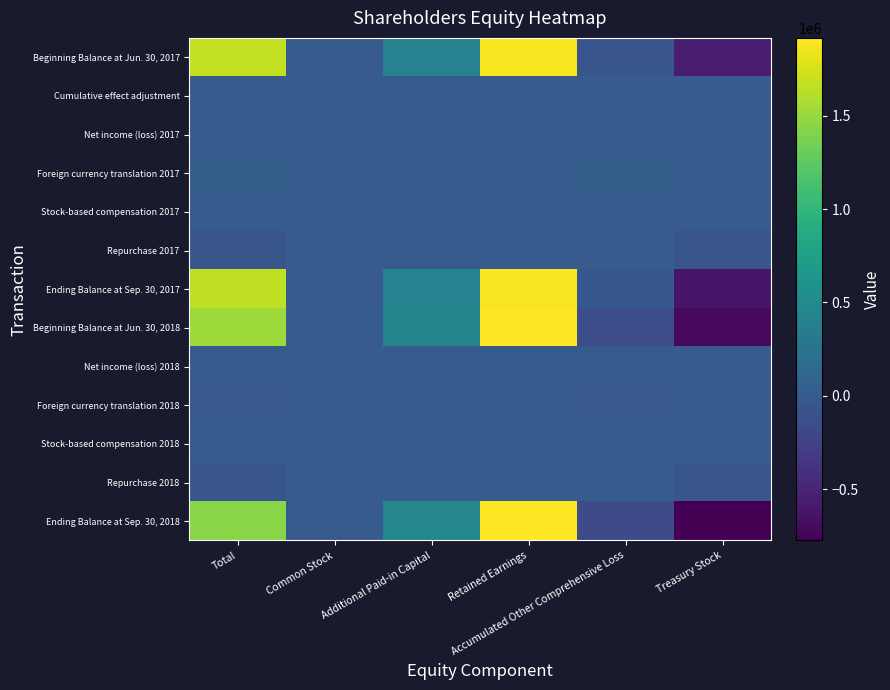

What is the total value across all series at Treasury Stock?

-2790208